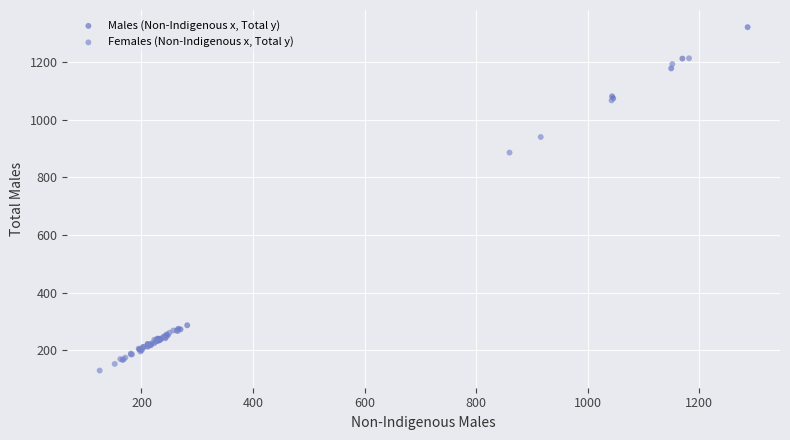

Which series has the widest spread of Y values?

Males (Non-Indigenous x, Total y)